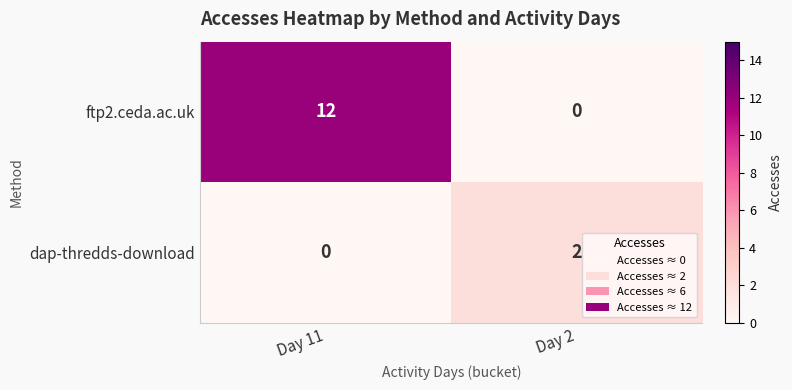

What is the average value of the ftp2.ceda.ac.uk series?

6